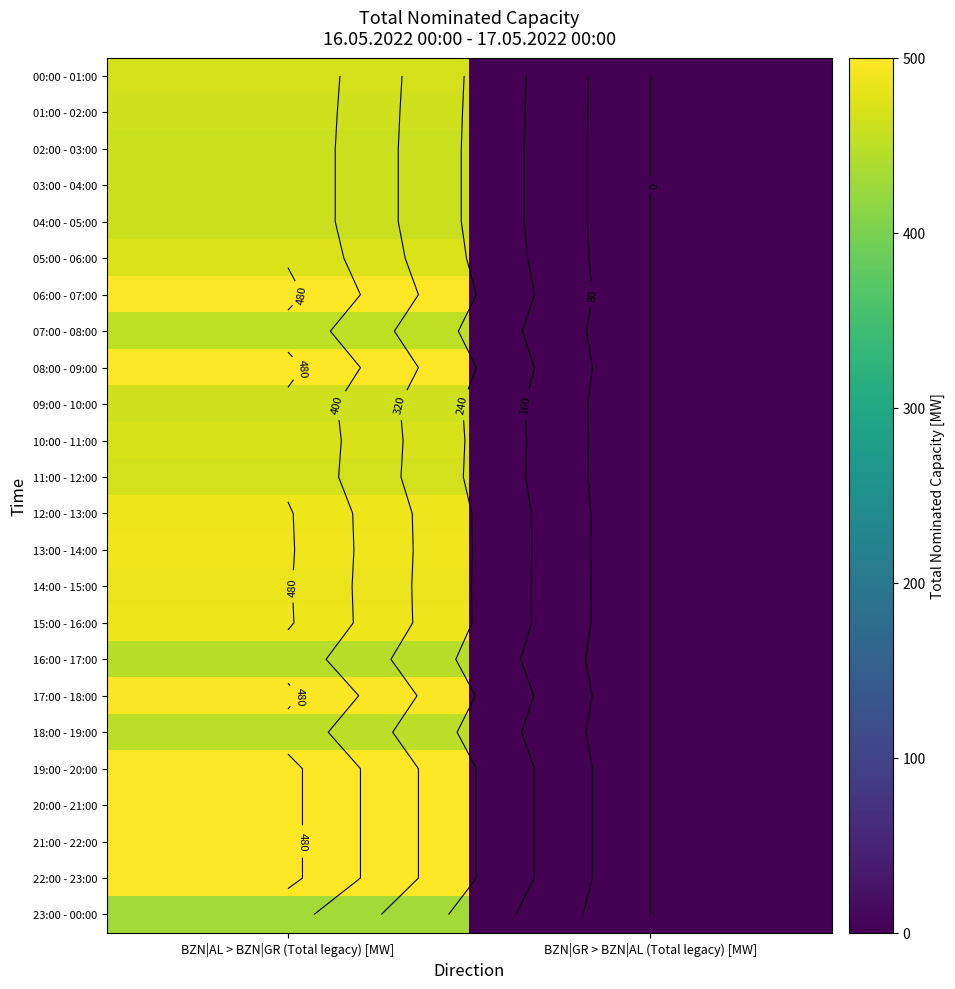

What is the difference between the 02:00 - 03:00 values at BZN|AL > BZN|GR (Total legacy) [MW] and BZN|GR > BZN|AL (Total legacy) [MW]?

460